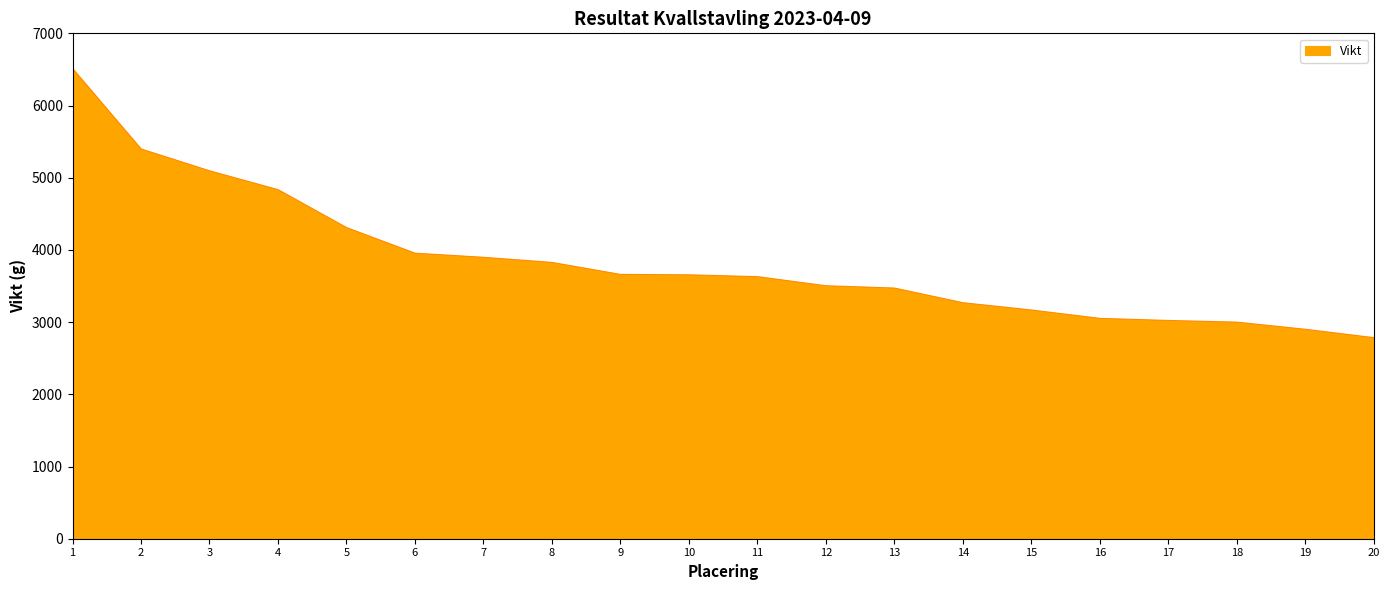

What is the average value?

3848